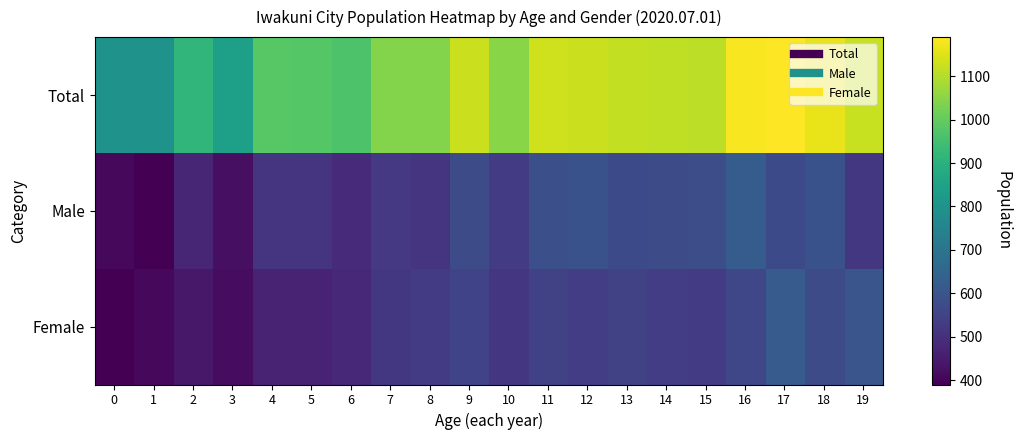

Reading left to right, list all the values displayed in this chart.

Total: 0=798	1=798	2=918	3=840	4=982	5=980	6=967	7=1042	8=1043	9=1126	10=1048	11=1132	12=1126	13=1117	14=1112	15=1111	16=1183	17=1190	18=1162	19=1122
Male: 0=407	1=390	2=477	3=423	4=512	5=514	6=488	7=522	8=510	9=576	10=533	11=586	12=591	13=569	14=576	15=579	16=623	17=571	18=590	19=520
Female: 0=391	1=408	2=441	3=417	4=470	5=466	6=479	7=520	8=533	9=550	10=515	11=546	12=535	13=548	14=536	15=532	16=560	17=619	18=572	19=602